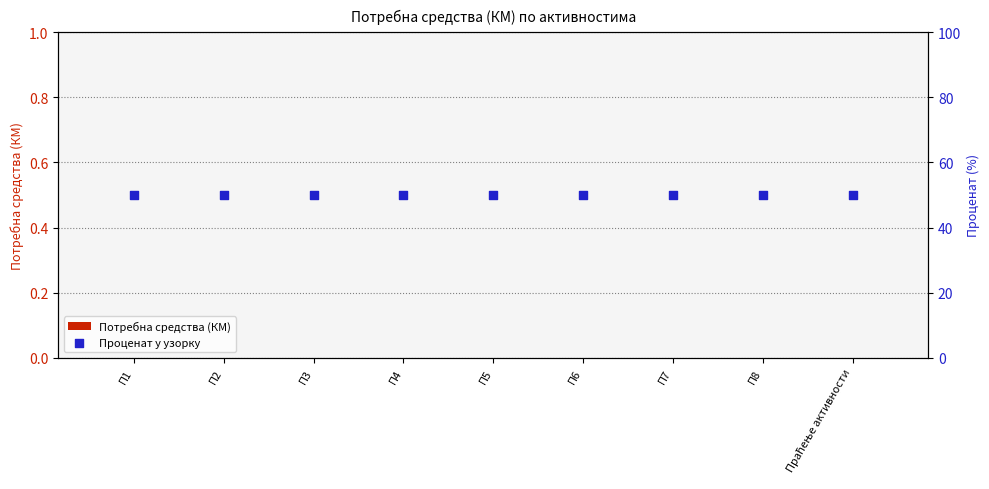

Which series reaches the maximum Y coordinate?

Проценат у узорку